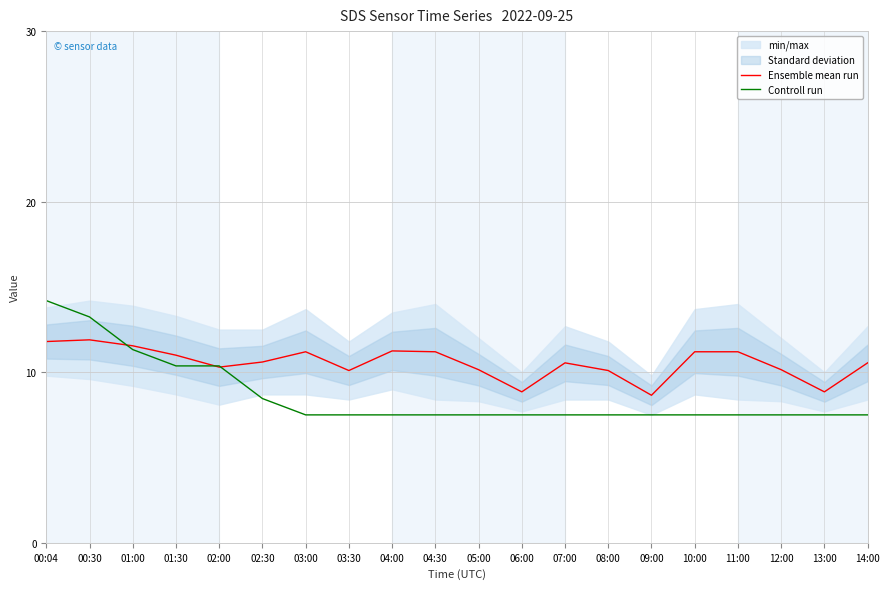

Which has a higher value, 04:00 or 11:00?

04:00